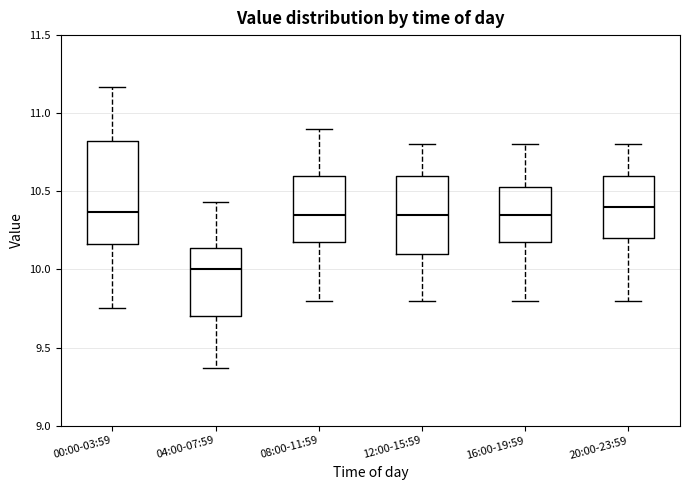

Comparing the boxes themselves (not the whiskers), which one is the tallest?

00:00-03:59